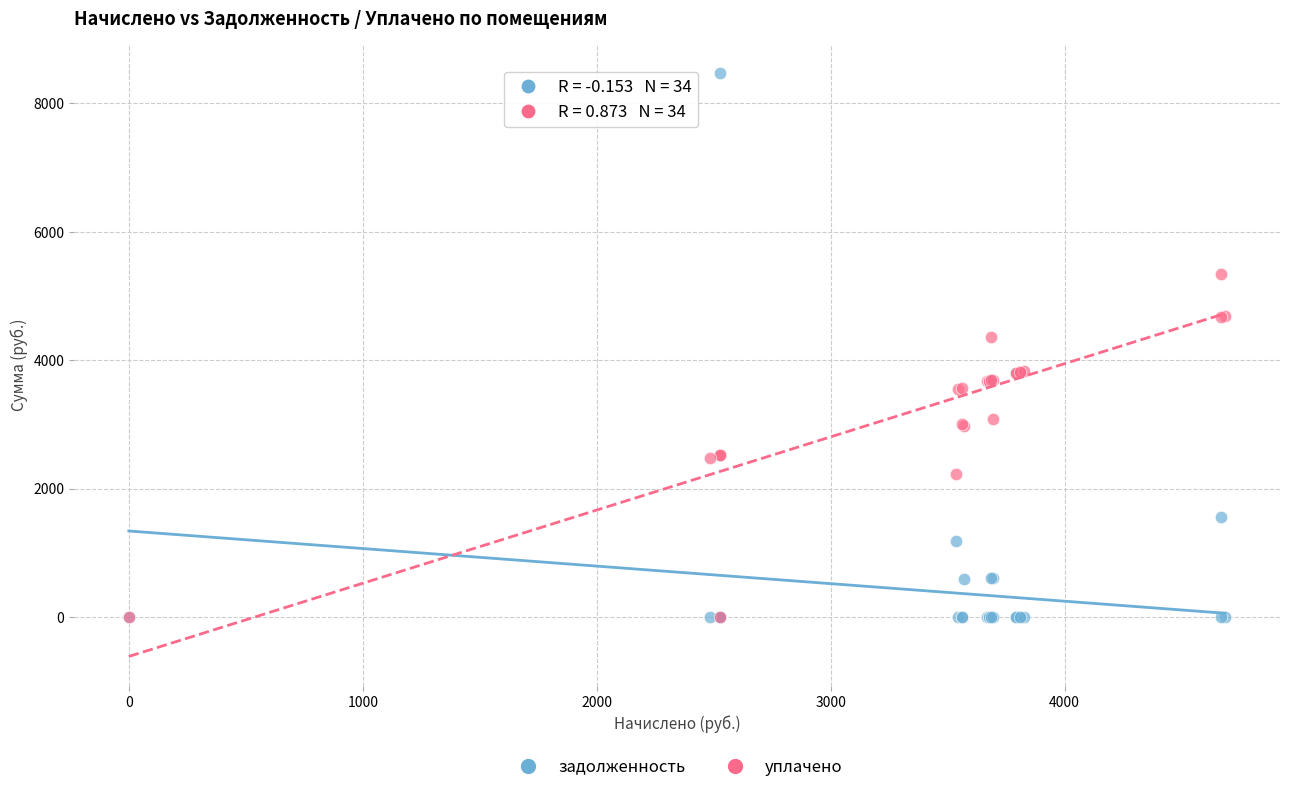

Across all series, what Y value is closest to 4233?

4367.5